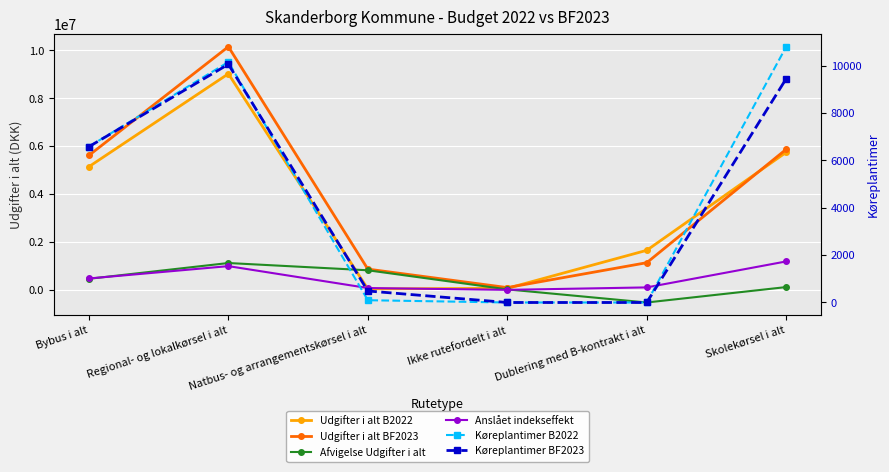

Which category has the highest value across all series?

Regional- og lokalkørsel i alt